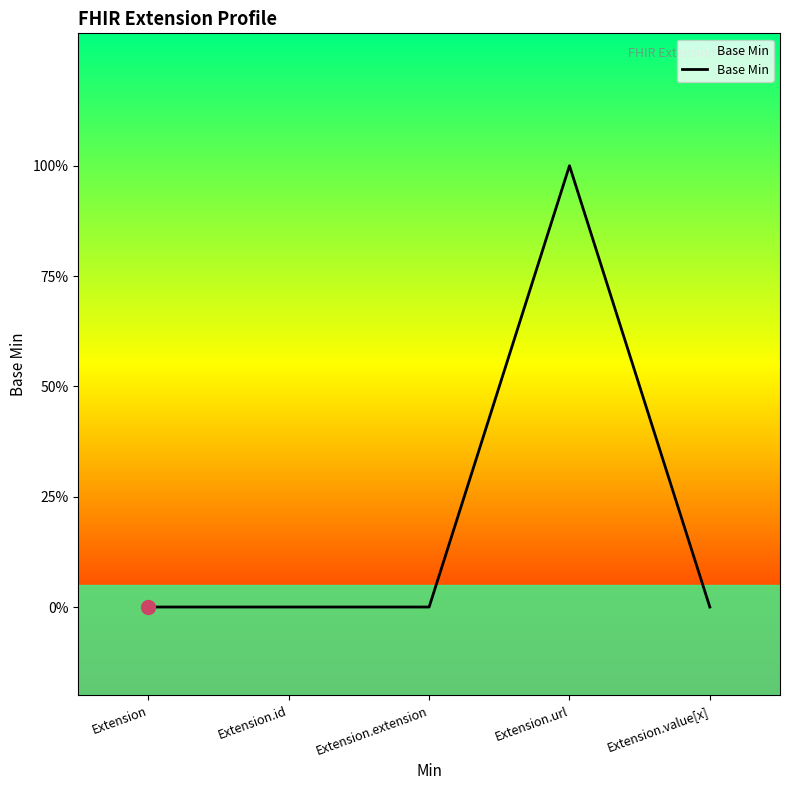

What is the sum of all values?

1